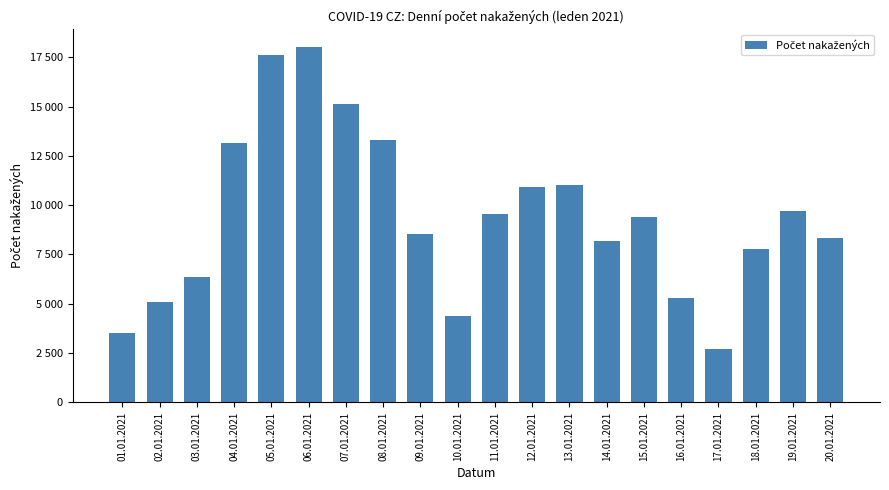

What is the minimum value shown in the chart?

2686